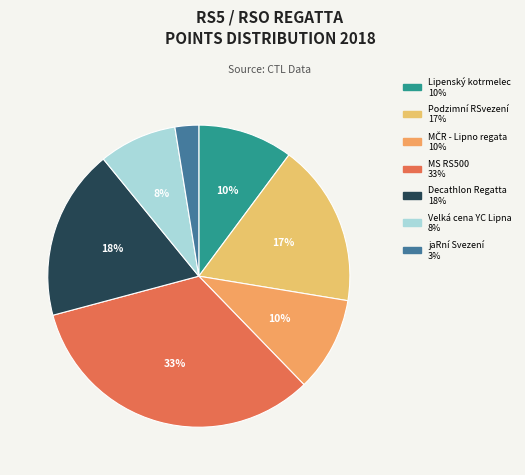

To the nearest percent, what is the combined percentage of Velká cena YC Lipna and jaRní Svezení?

11%